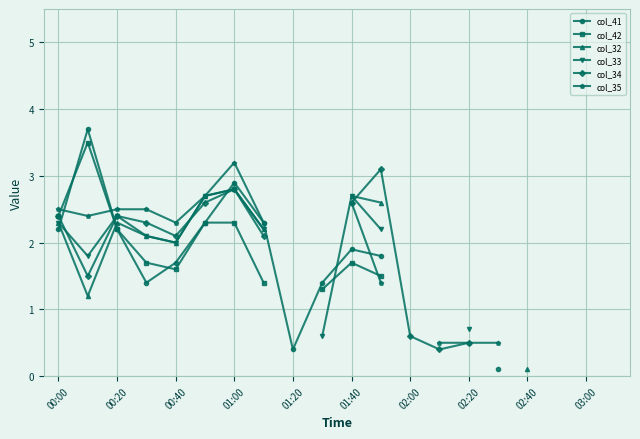

The col_33 series shows 0.4 at 03:00. True or false?

False